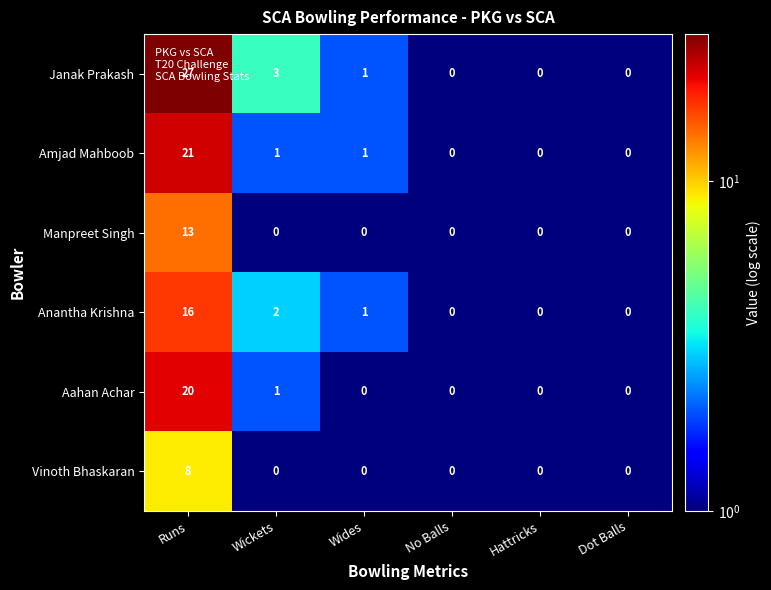

What is the maximum value shown in the chart?

27